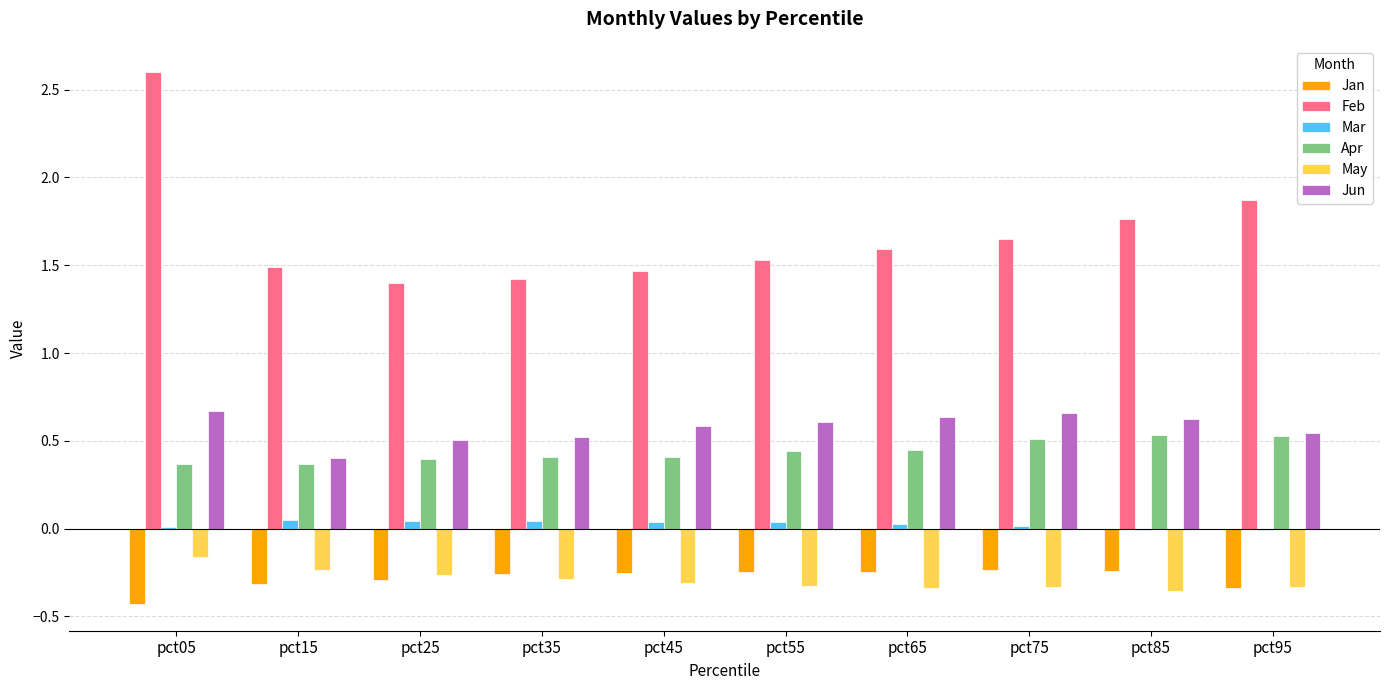

What is the sum of all Apr values?

4.4